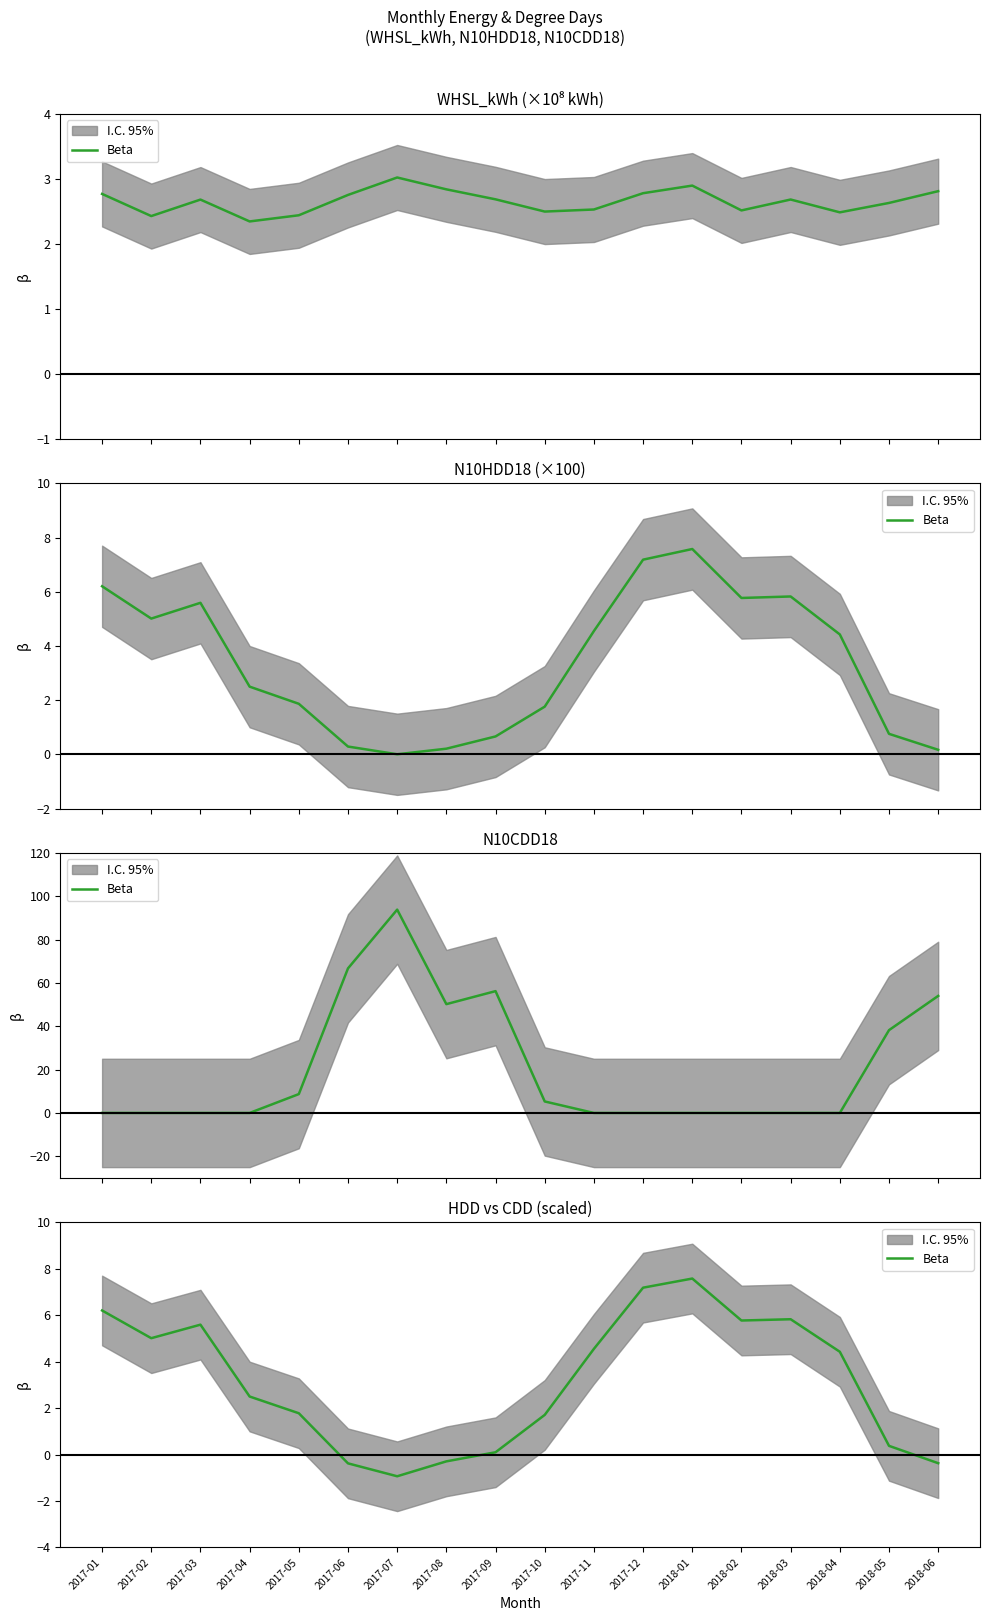

At which category does the chart reach its minimum across all series?

2017-07